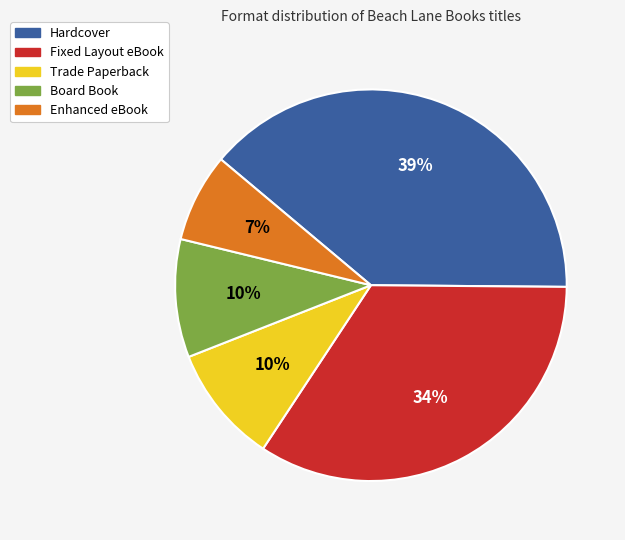

What is the ratio of the value at Fixed Layout eBook to the value at Hardcover?

0.9